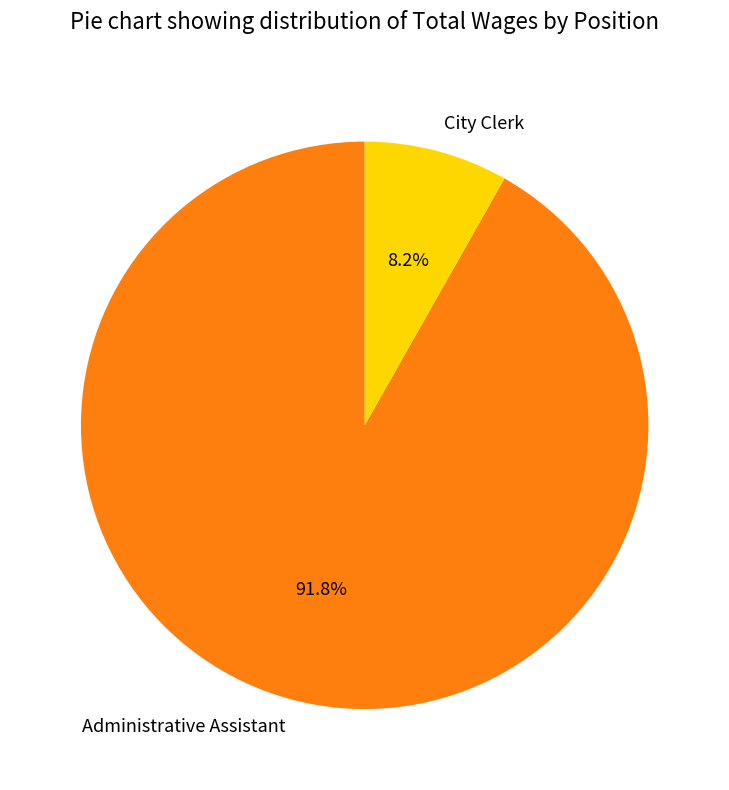

How many segments does this pie chart have?

2